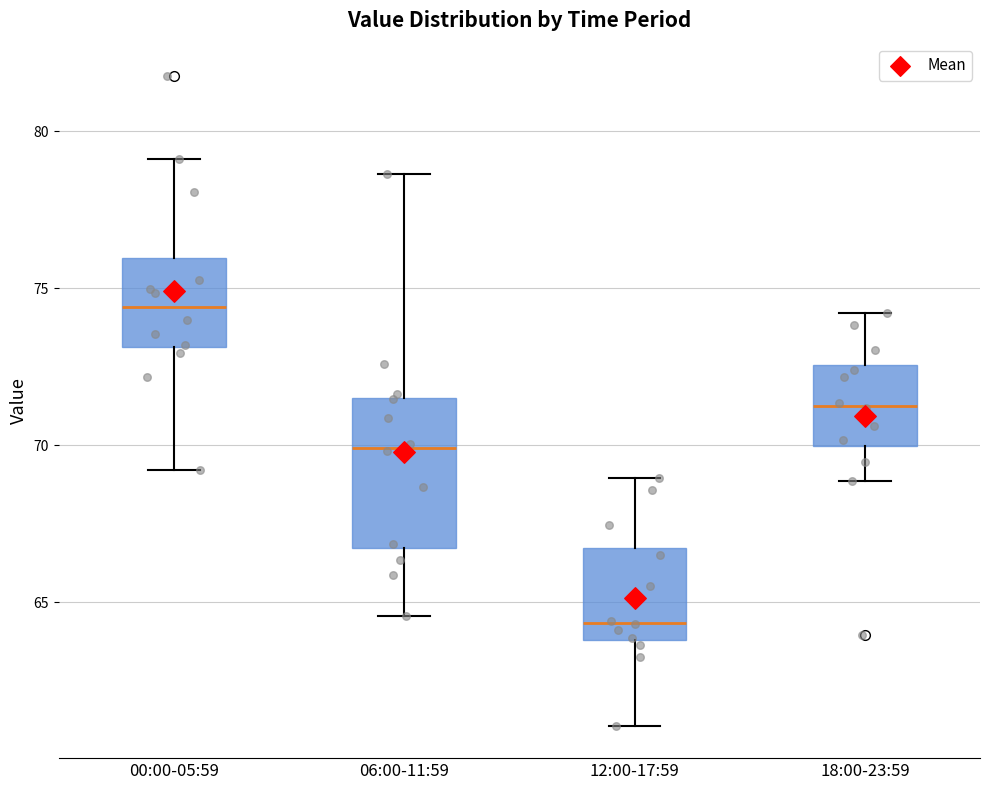

Where does the median line of the box for 06:00-11:59 sit on the y-axis? The values are not printed on the chart, so give them approximately, as read against the axis.

70.0